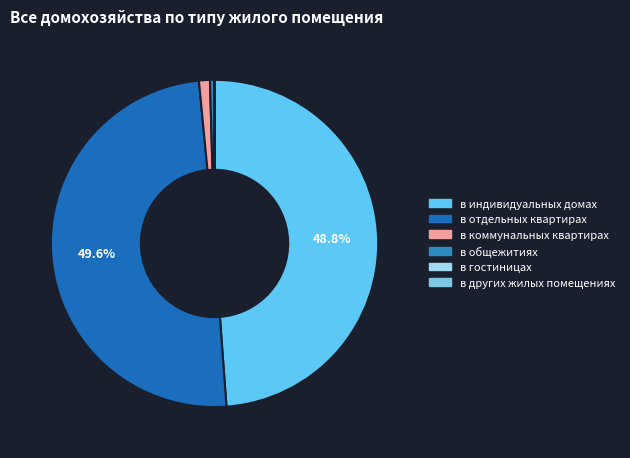

Which category has the biggest portion of the pie?

в отдельных квартирах